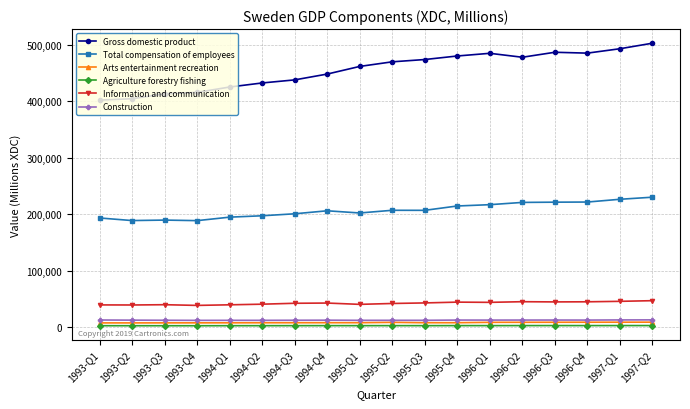

What is the highest value of the Total compensation of employees series?

229941